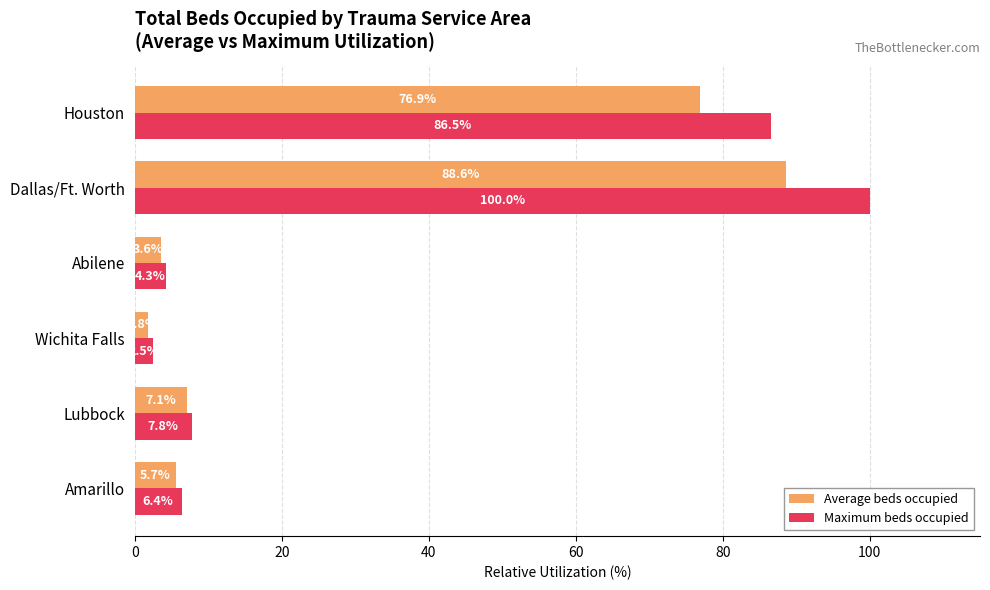

Rank the categories by Average beds occupied value from highest to lowest.

Dallas/Ft. Worth, Houston, Lubbock, Amarillo, Abilene, Wichita Falls